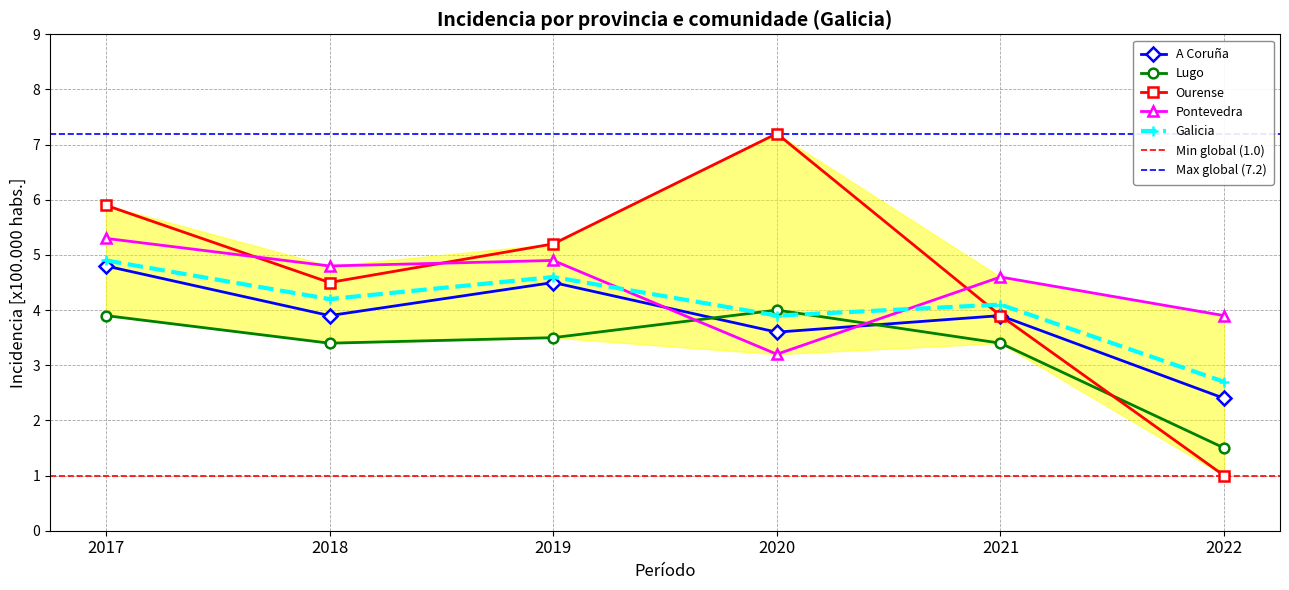

List the labels in order of Ourense value, smallest first.

2022, 2021, 2018, 2019, 2017, 2020